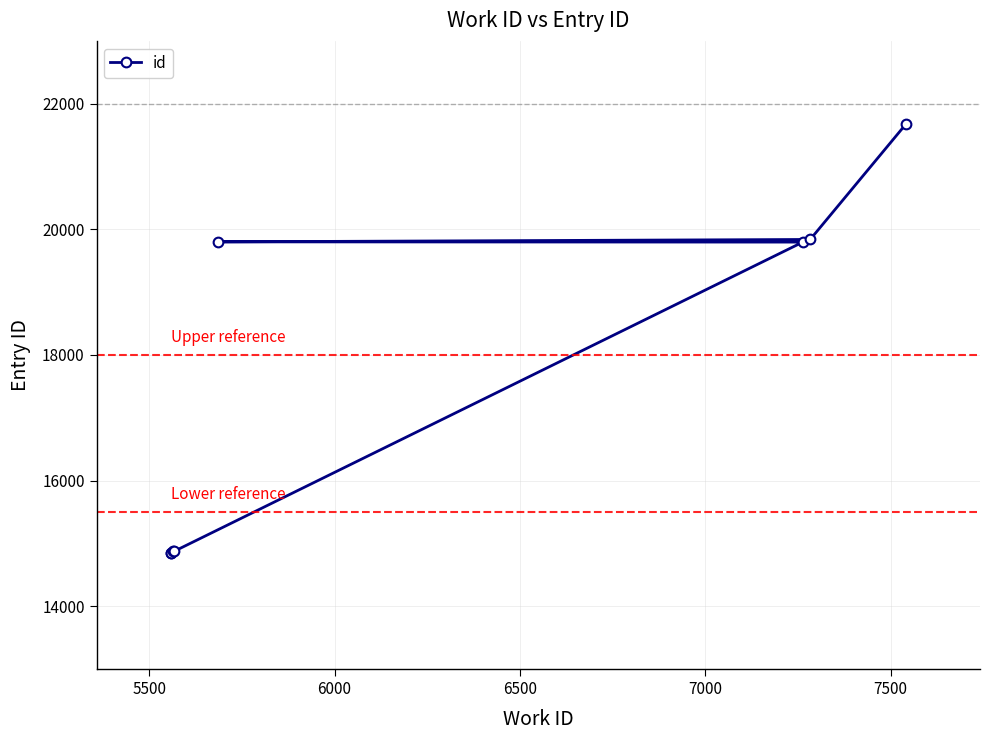

What is the greatest value displayed?

21674